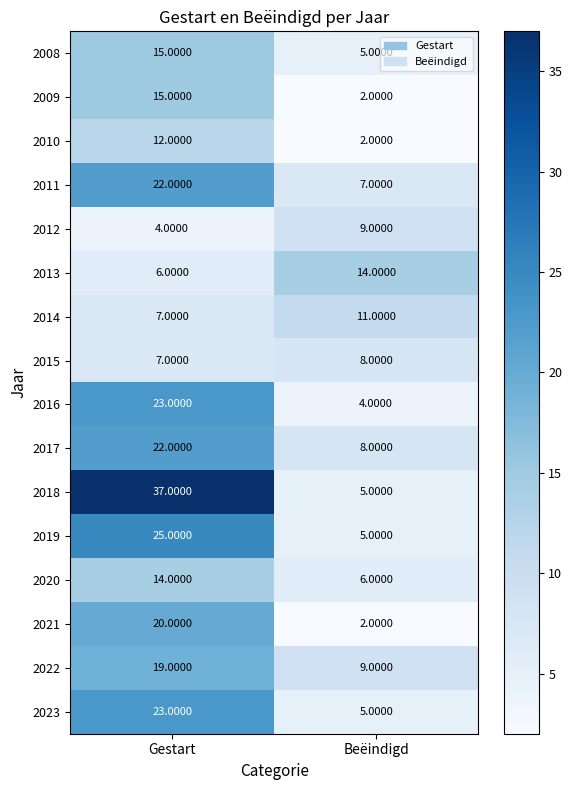

Between Gestart and Beëindigd, which series saw the biggest shift?

2018